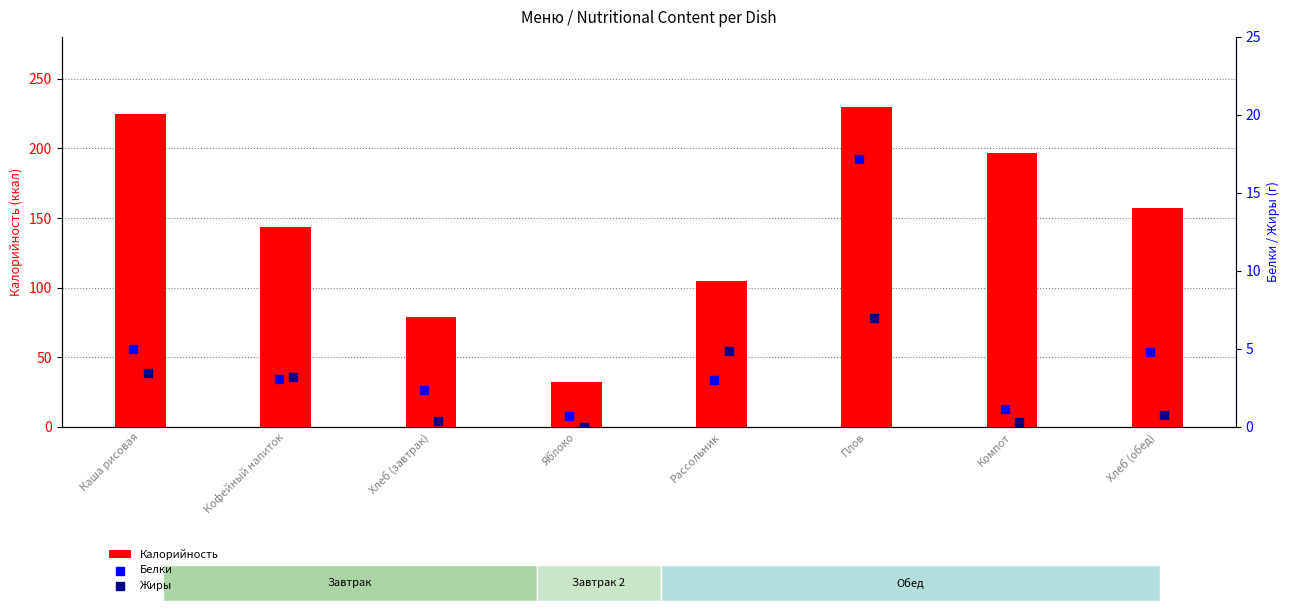

What are all the series names shown in the legend?

Калорийность, Белки, Жиры